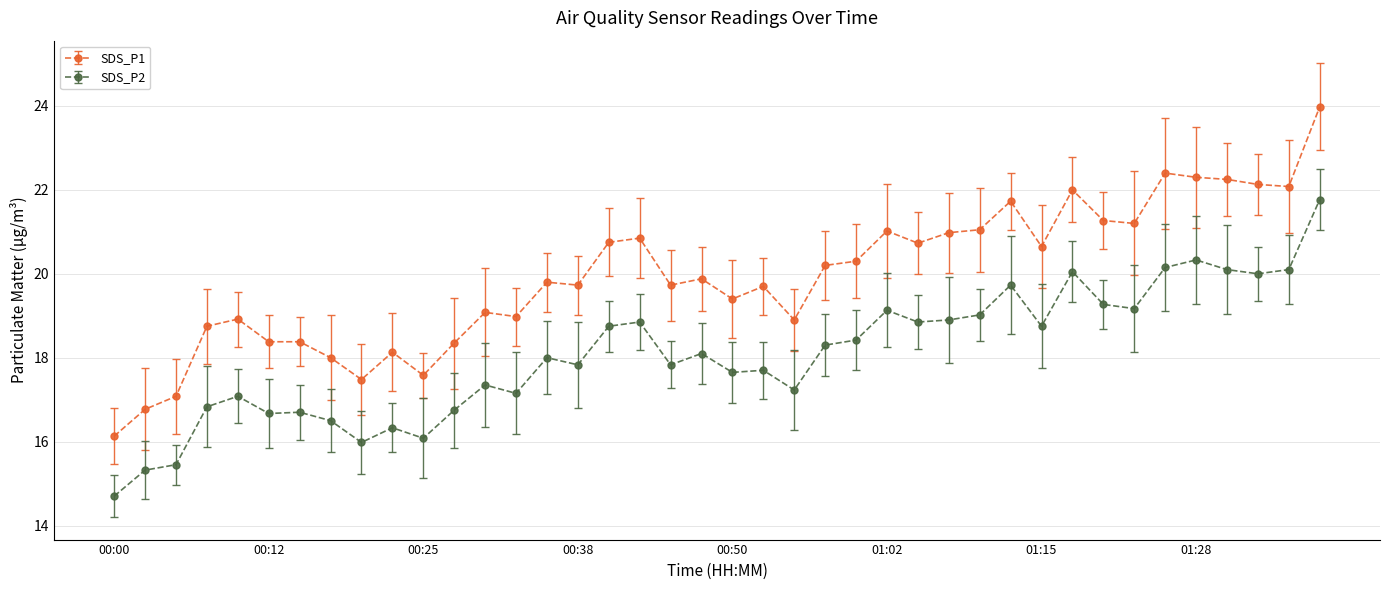

Which series has the largest total across all categories?

SDS_P1